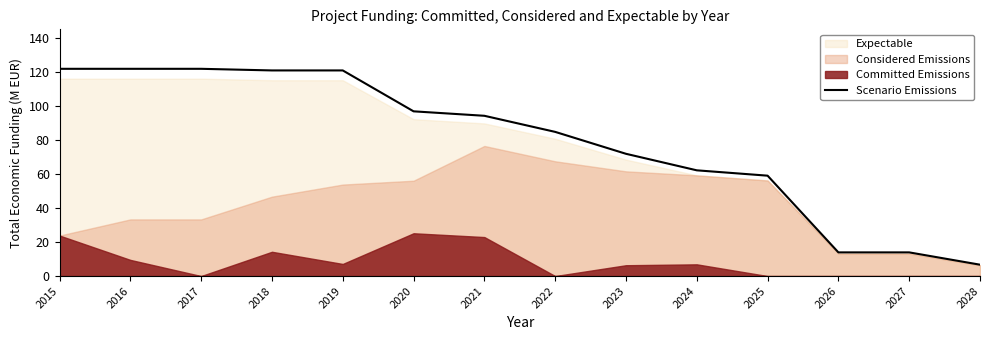

Rank the categories by value from lowest to highest.

2028, 2026, 2027, 2025, 2024, 2023, 2022, 2021, 2020, 2018, 2019, 2015, 2016, 2017